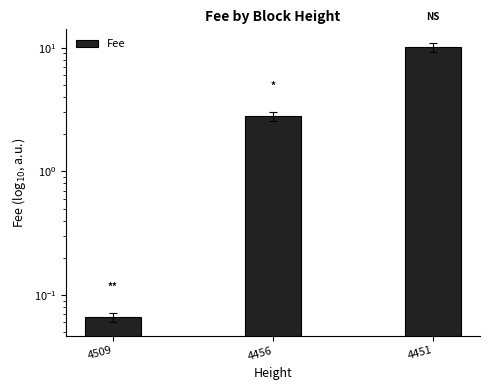

Which has a higher value, 4509 or 4451?

4451